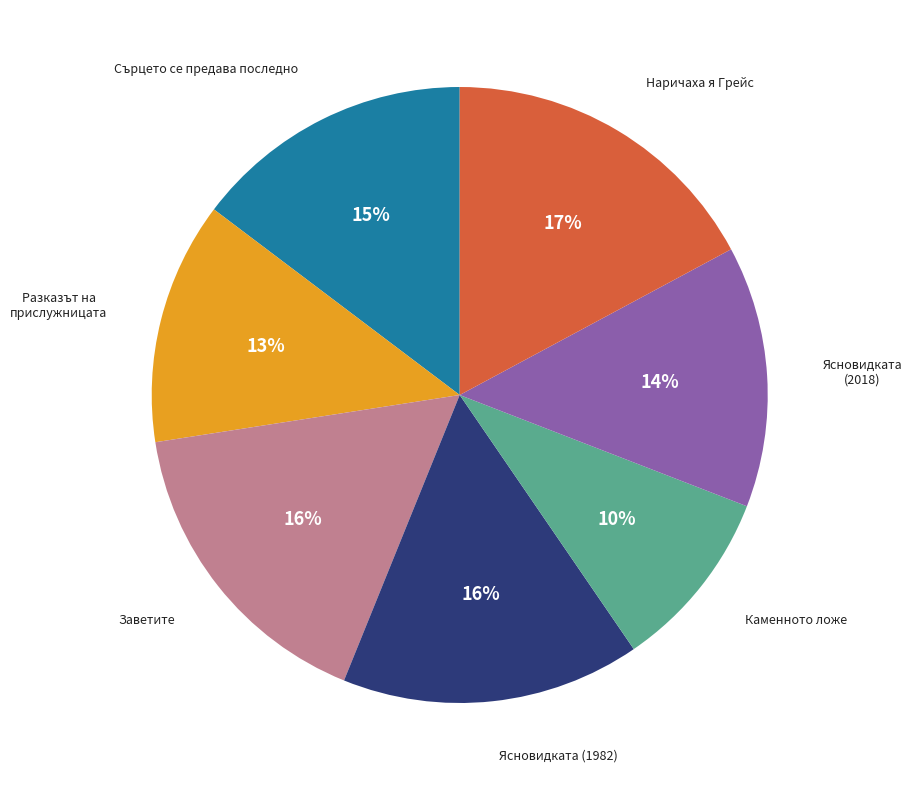

Is there any slice that represents more than half of the pie?

No